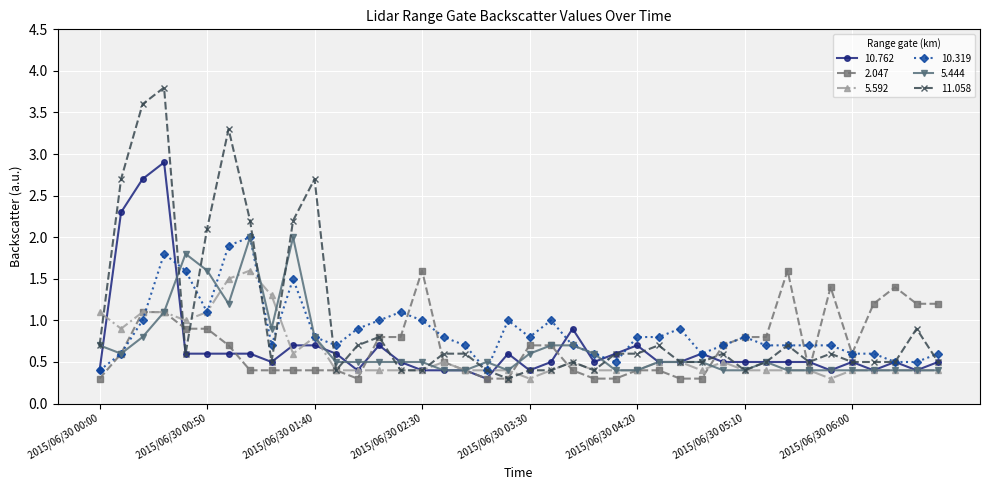

Reading left to right, extract all data points from this chart.

10.762: 0.4	2.3	2.7	2.9	0.6	0.6	0.6	0.6	0.5	0.7	0.7	0.6	0.4	0.7	0.5	0.4	0.4	0.4	0.3	0.6	0.4	0.5	0.9	0.5	0.6	0.7	0.5	0.5	0.6	0.5	0.5	0.5	0.5	0.5	0.4	0.5	0.4	0.5	0.4	0.5
2.047: 0.3	0.6	1.1	1.1	0.9	0.9	0.7	0.4	0.4	0.4	0.4	0.4	0.3	0.8	0.8	1.6	0.5	0.4	0.3	0.3	0.7	0.7	0.4	0.3	0.3	0.4	0.4	0.3	0.3	0.7	0.8	0.8	1.6	0.4	1.4	0.6	1.2	1.4	1.2	1.2
5.592: 1.1	0.9	1.1	1.1	1.0	1.1	1.5	1.6	1.3	0.6	0.8	0.4	0.4	0.4	0.4	0.4	0.5	0.4	0.4	0.4	0.3	0.4	0.5	0.4	0.4	0.4	0.5	0.5	0.4	0.5	0.4	0.4	0.4	0.4	0.3	0.4	0.4	0.4	0.4	0.4
10.319: 0.4	0.6	1.0	1.8	1.6	1.1	1.9	2.0	0.7	1.5	0.8	0.7	0.9	1.0	1.1	1.0	0.8	0.7	0.4	1.0	0.8	1.0	0.7	0.6	0.5	0.8	0.8	0.9	0.6	0.7	0.8	0.7	0.7	0.7	0.7	0.6	0.6	0.5	0.5	0.6
5.444: 0.7	0.6	0.8	1.1	1.8	1.6	1.2	2.0	0.9	2.0	0.8	0.5	0.5	0.5	0.5	0.5	0.4	0.4	0.5	0.4	0.6	0.7	0.7	0.6	0.4	0.4	0.5	0.5	0.5	0.4	0.4	0.5	0.4	0.4	0.4	0.4	0.4	0.4	0.4	0.4
11.058: 0.7	2.7	3.6	3.8	0.6	2.1	3.3	2.2	0.5	2.2	2.7	0.4	0.7	0.8	0.4	0.4	0.6	0.6	0.4	0.3	0.4	0.4	0.5	0.4	0.6	0.6	0.7	0.5	0.5	0.6	0.4	0.5	0.7	0.5	0.6	0.5	0.5	0.5	0.9	0.5